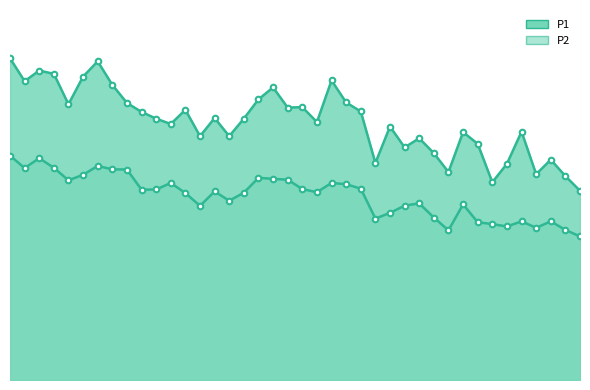

Between 29 and 36, which is larger?

29